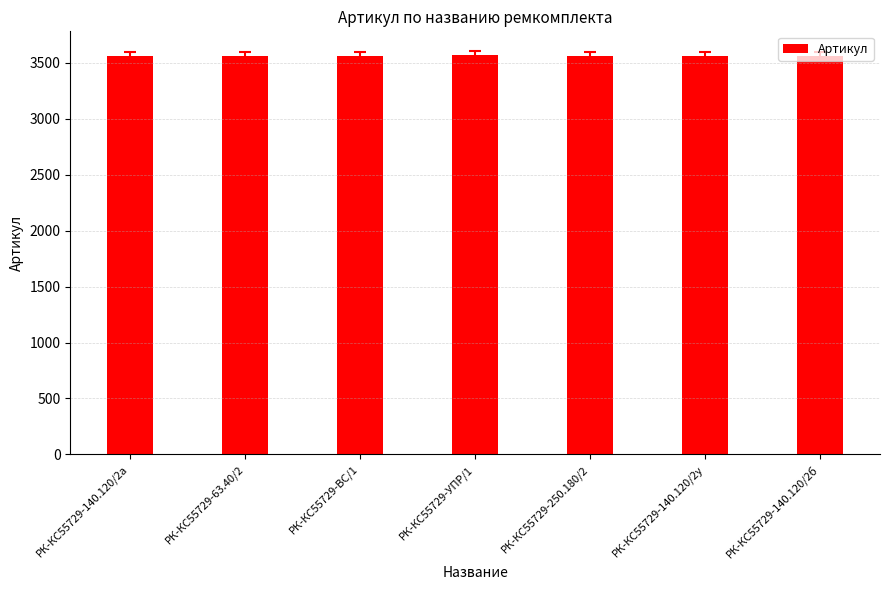

What is the difference between the second highest and minimum values?

5